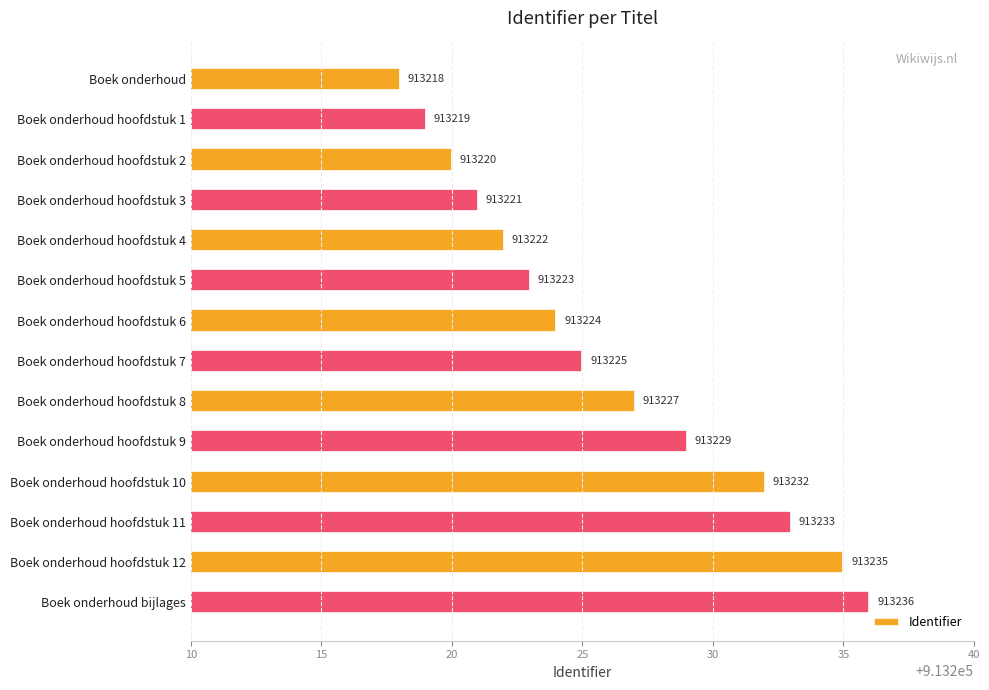

What is the ratio of the value at Boek onderhoud hoofdstuk 11 to the value at Boek onderhoud bijlages?

1.0